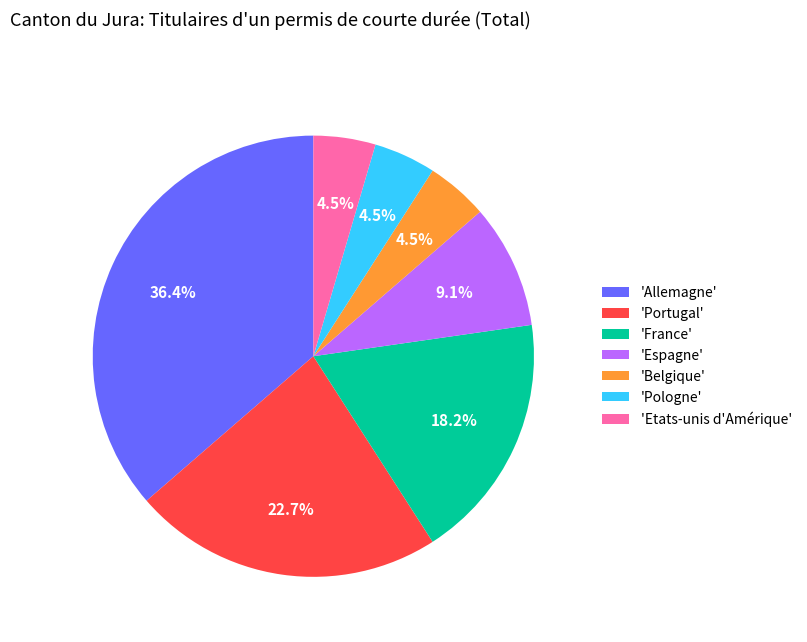

What is the largest slice in the pie chart?

'Allemagne'